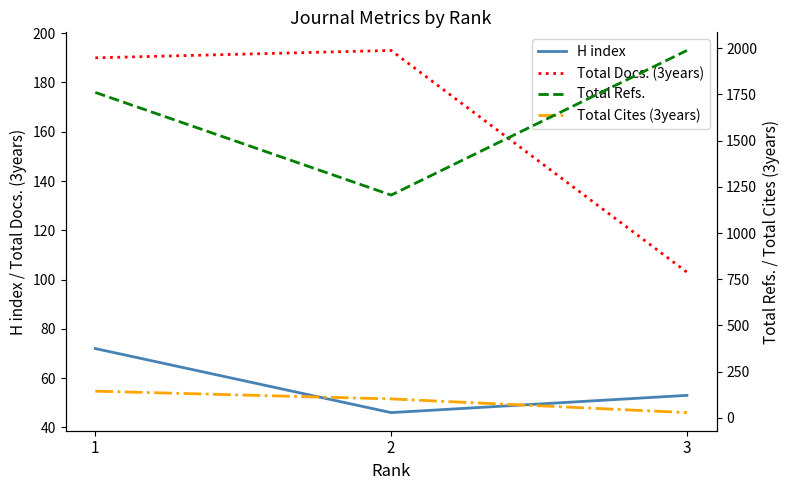

At how many categories does at least one series exceed 401?

3